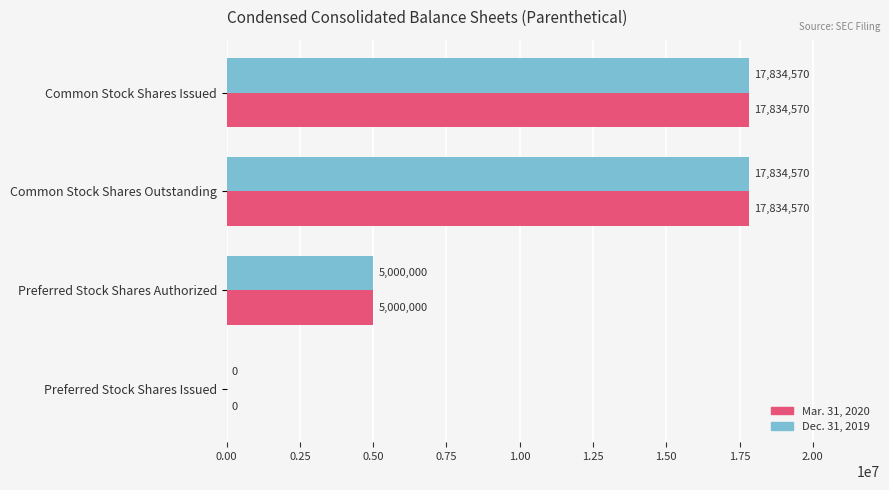

How many positive values does the Dec. 31, 2019 series have?

3